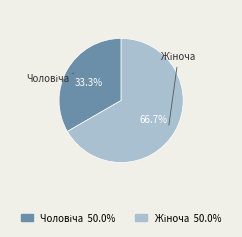

Does any single category account for the majority?

Yes